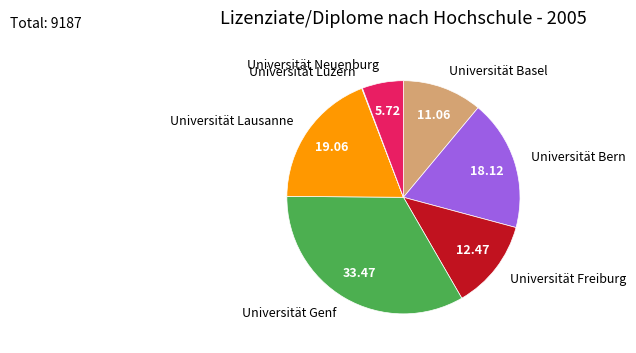

Does any single category account for the majority?

No